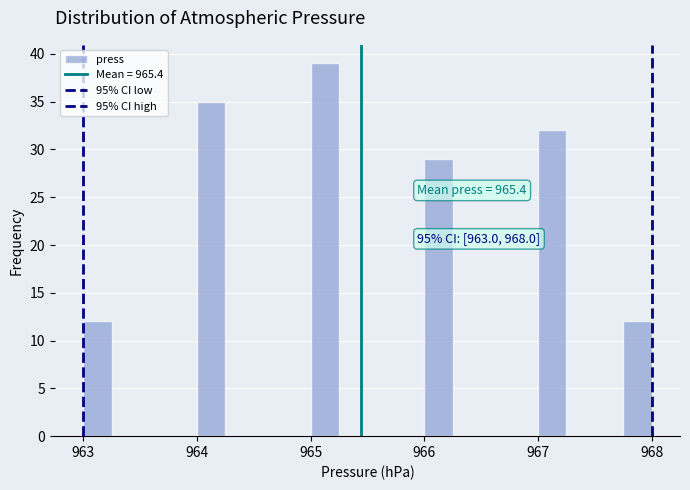

Around what value on the x-axis is the tallest bar? Give the approximate position of its centre, as read against the axis.

965.1